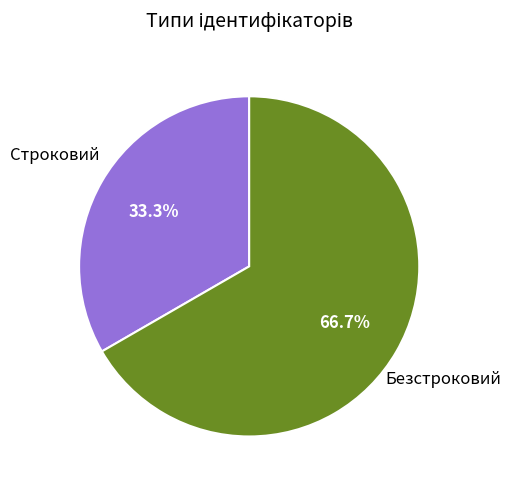

To the nearest percent, what is the difference between the largest and smallest slice percentages?

33%